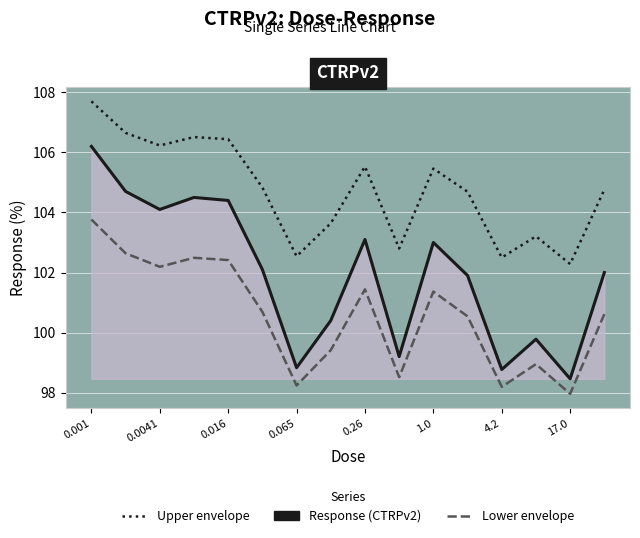

What are all the series names shown in the legend?

Upper envelope, Response (CTRPv2), Lower envelope